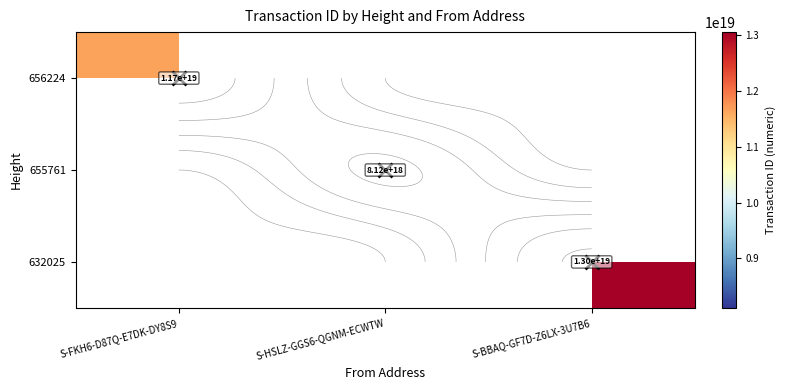

Read the 632025 value at S-BBAQ-GF7D-Z6LX-3U7B6.

13047950020120573952.0